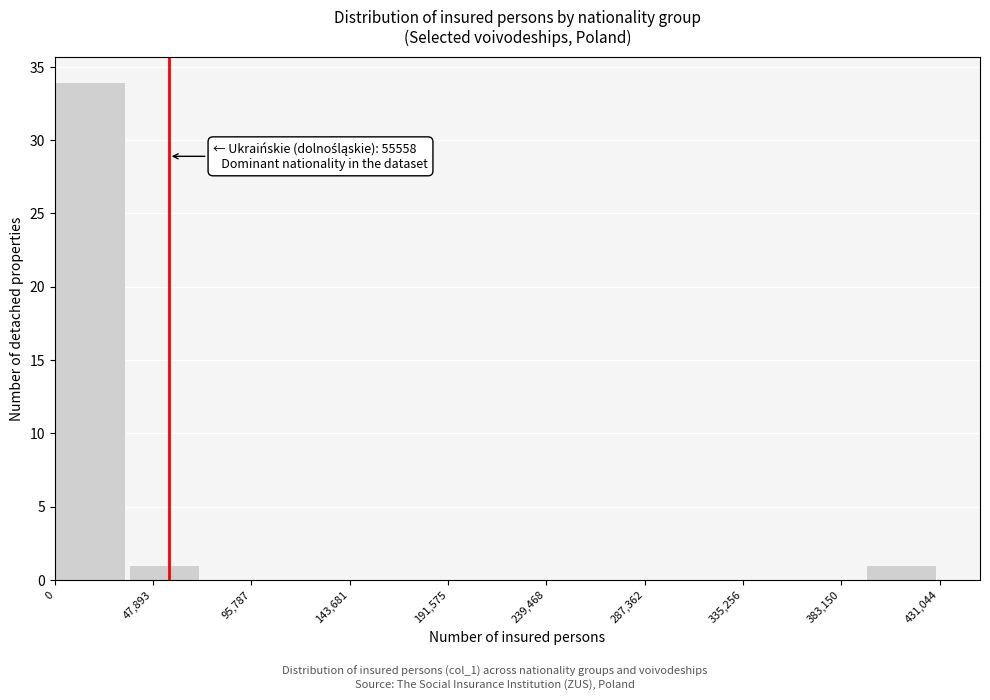

Over which range of the x-axis is the bar tallest?

0 to 35000